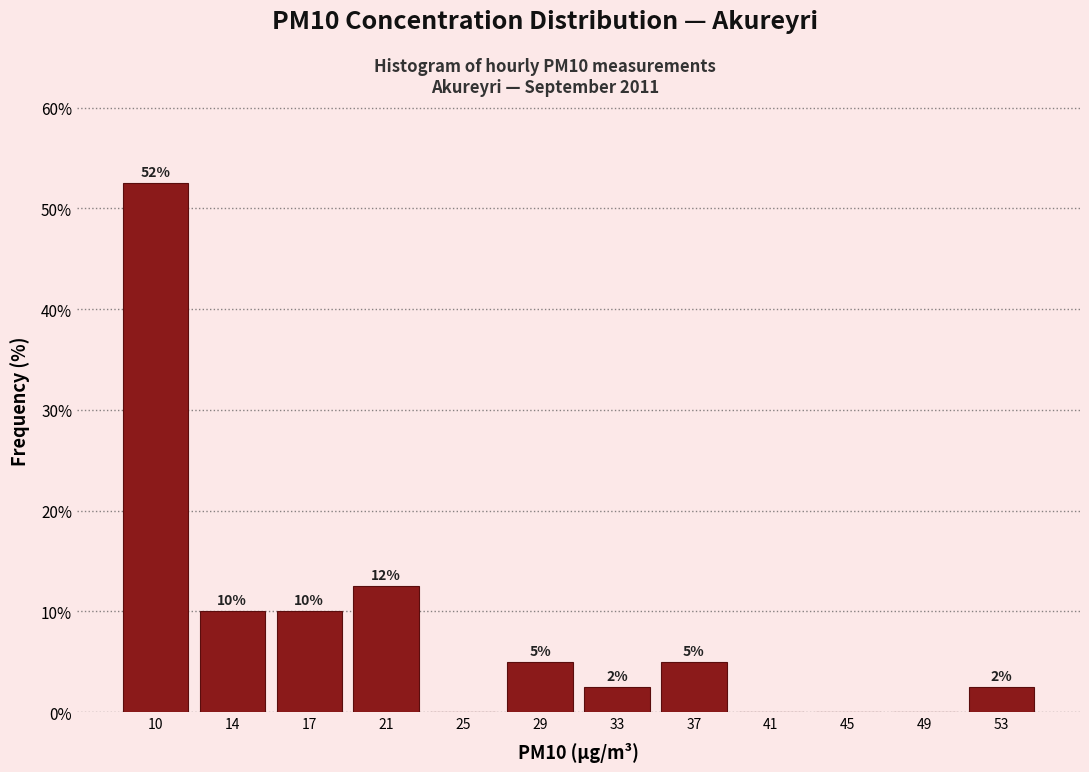

Which range on the x-axis has the tallest bar?

7.5 to 11.5